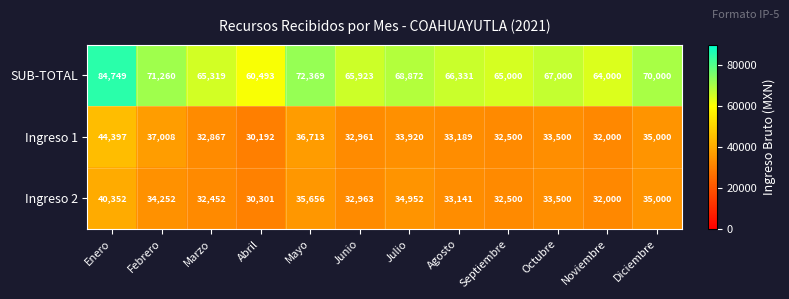

The value of SUB-TOTAL at Febrero is 71260. True or false?

True